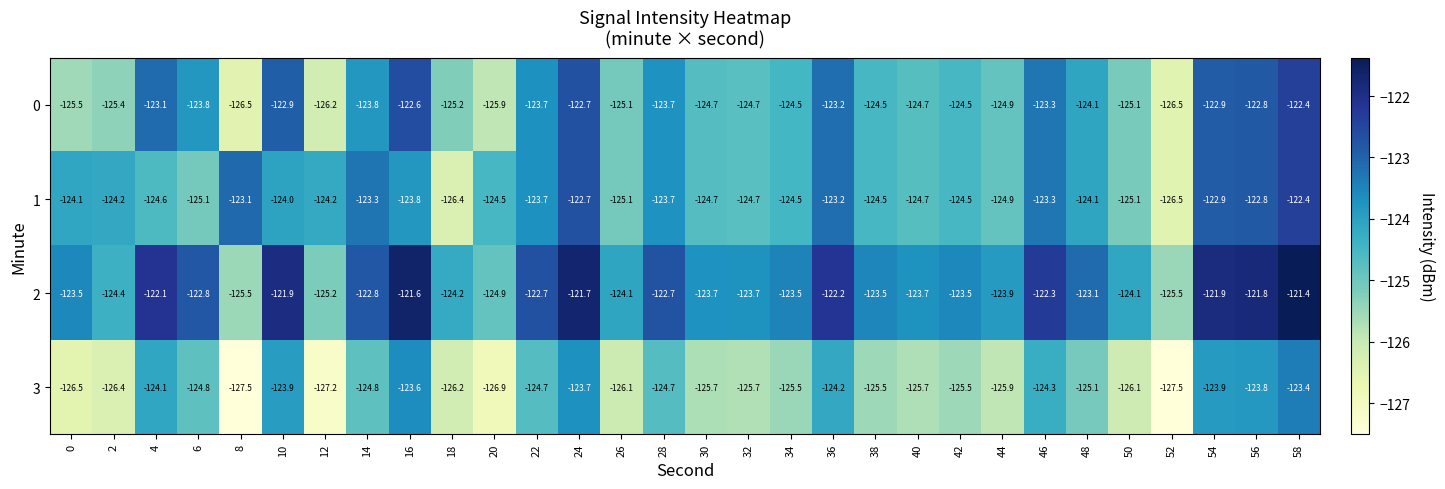

What is the difference between the highest and lowest values at 30?

2.0